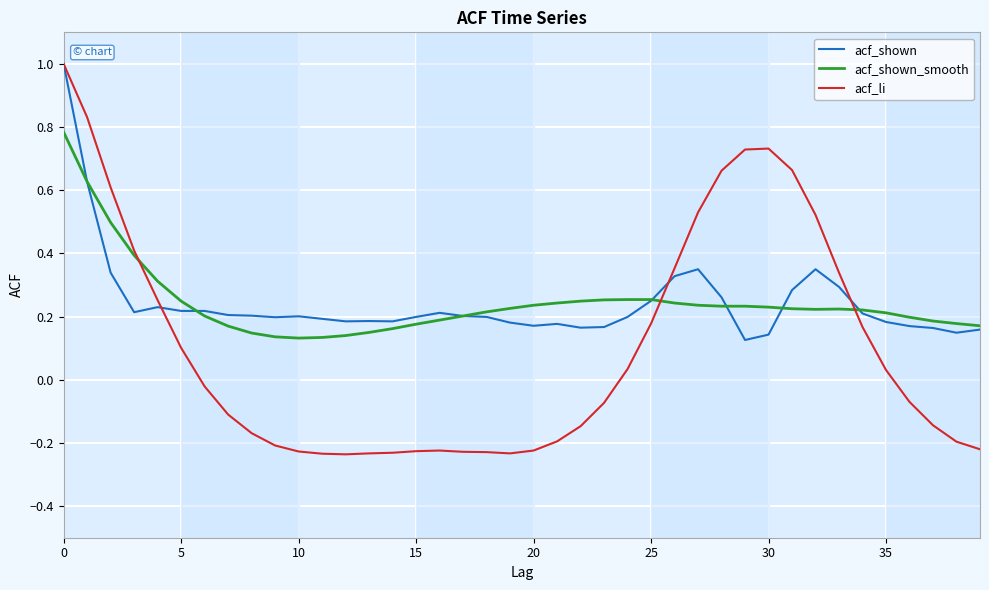

Which series has the largest range (max minus min)?

acf_li